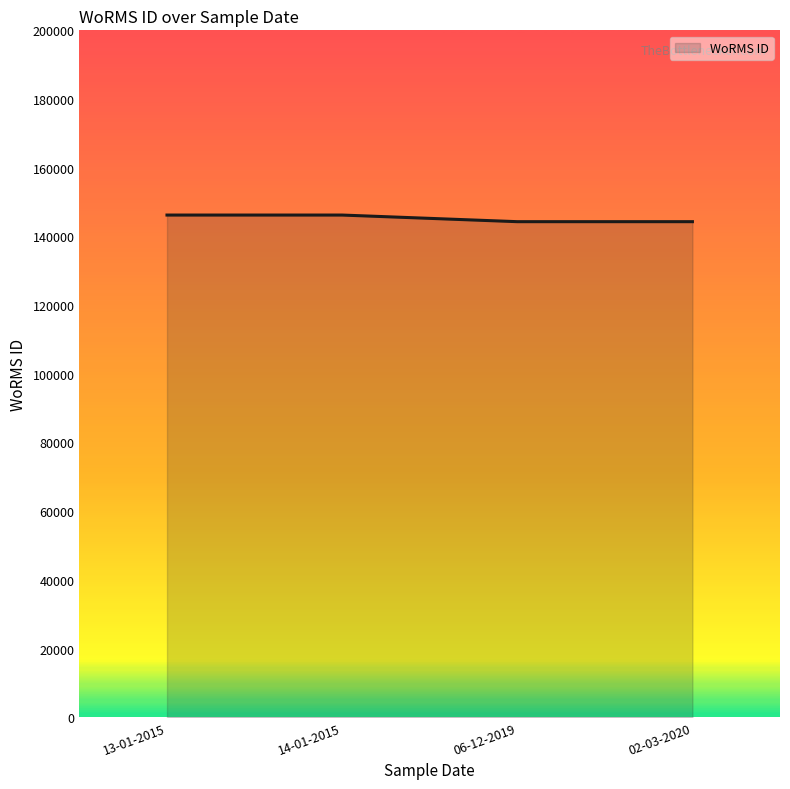

Reading left to right, what are all the values shown in this chart?

146216	146216	144287	144287